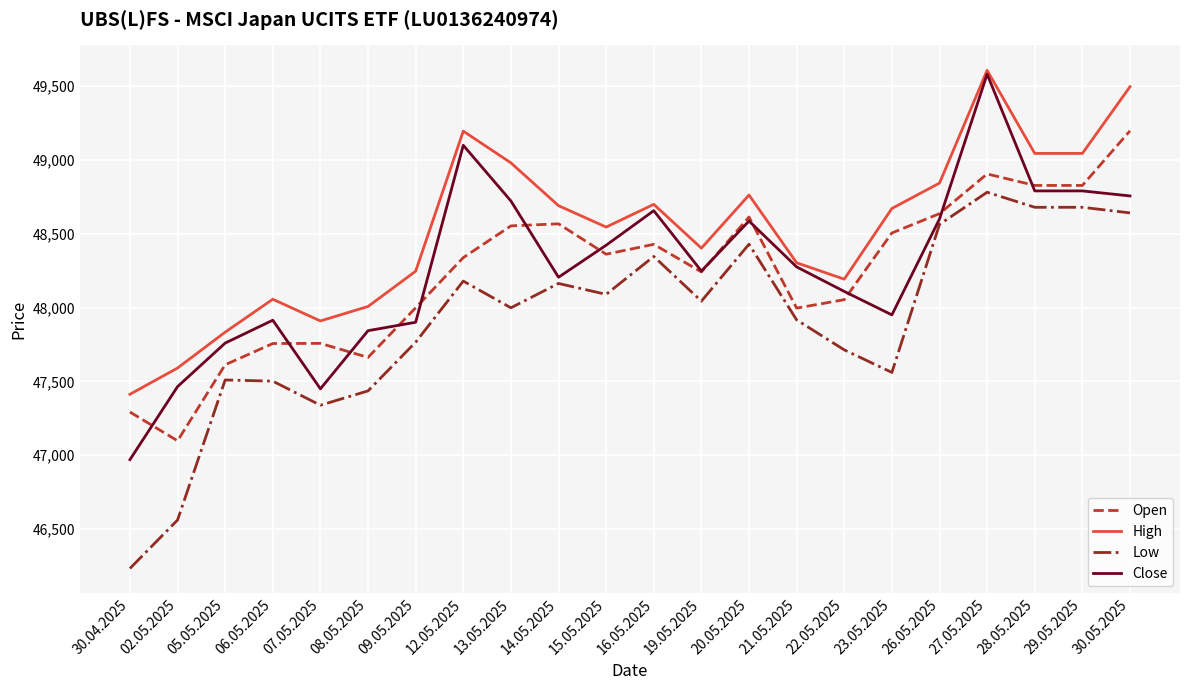

What value does the High series have at 29.05.2025, to the nearest 50?

49050